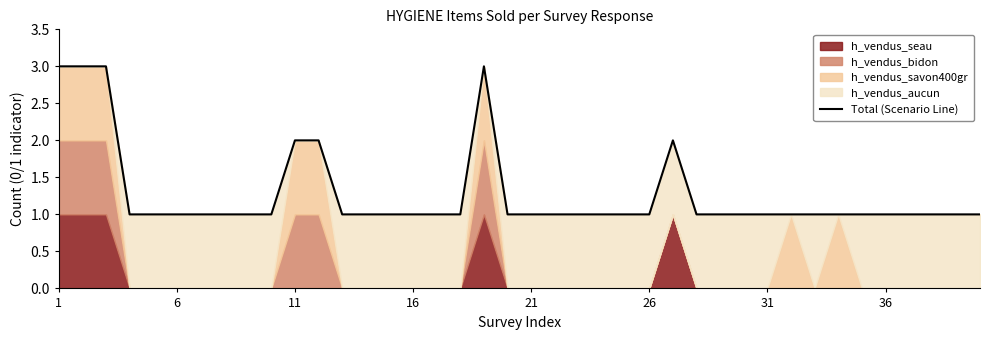

What is the value of the 23rd point from the left?

1